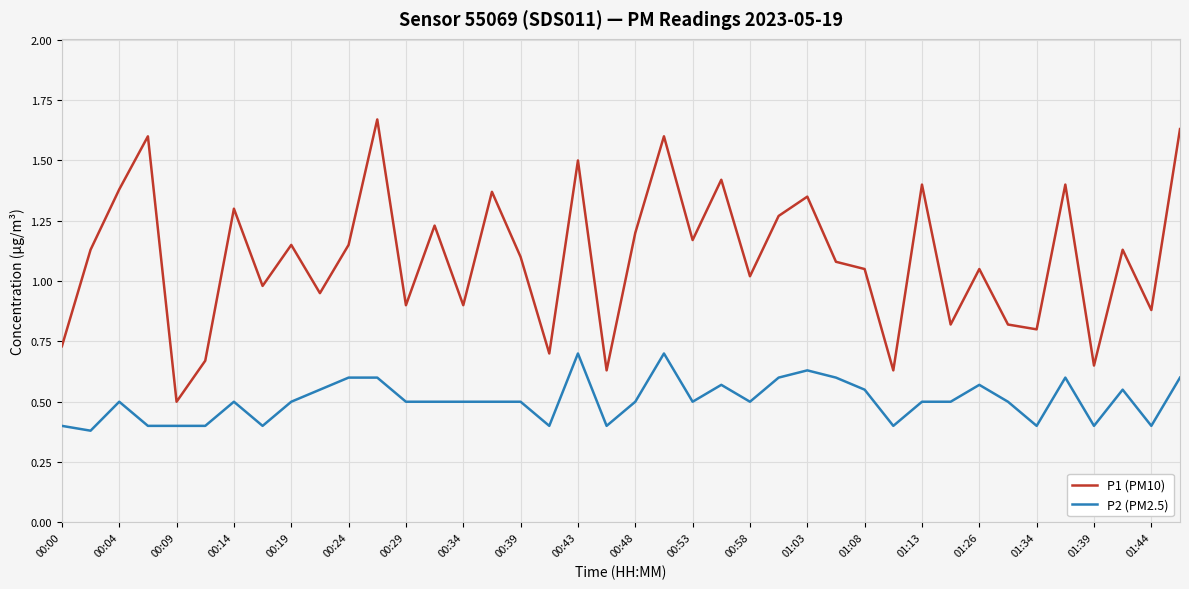

Which series has the largest total across all categories?

P1 (PM10)